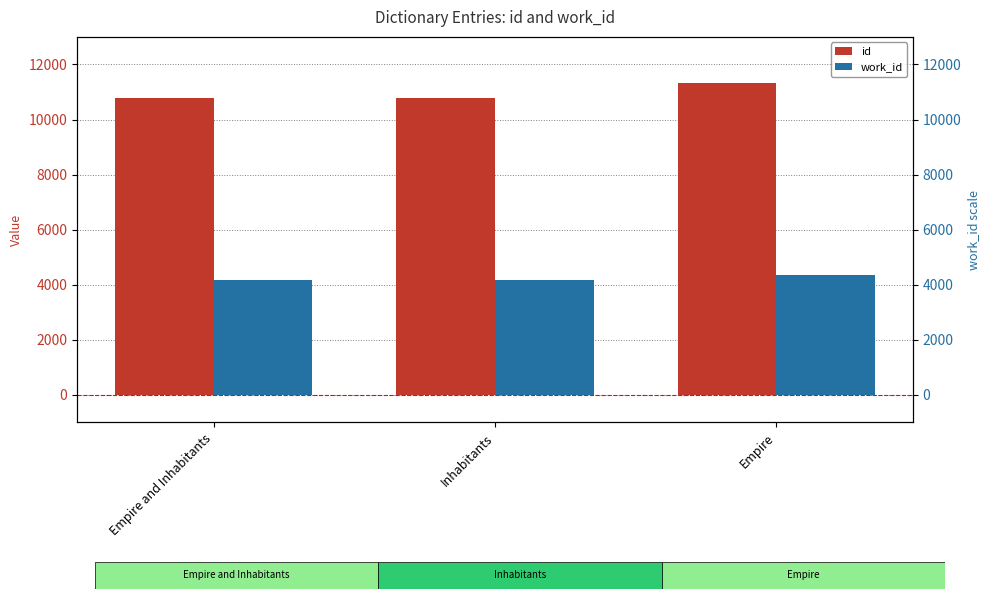

What is the difference between the second highest and minimum values in the id series?

3